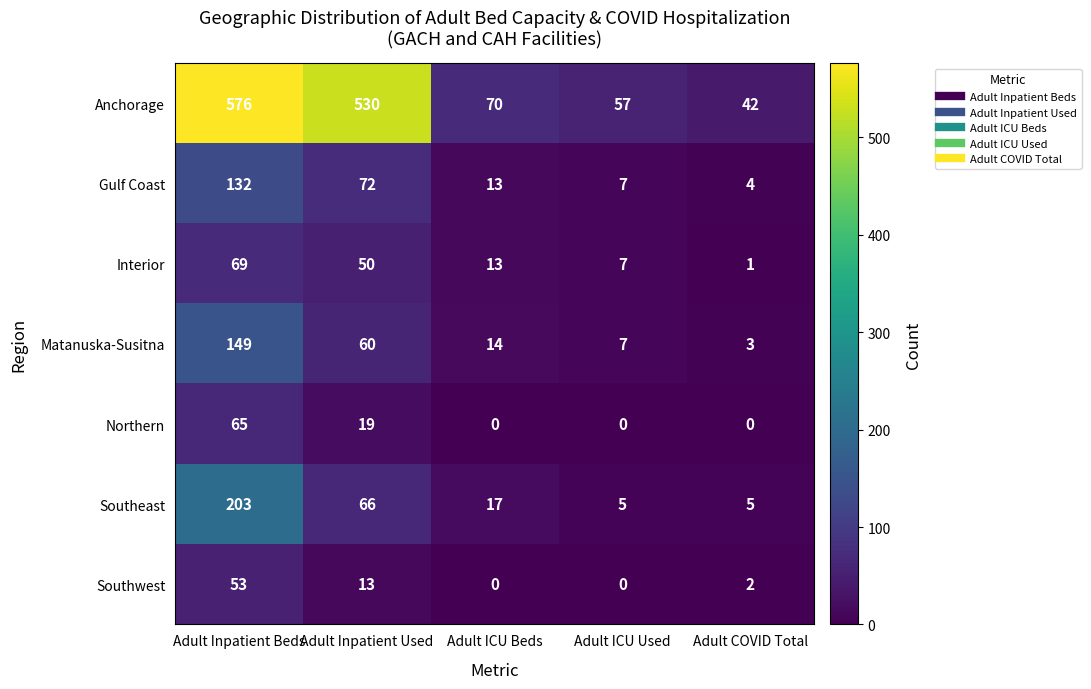

What is the difference between the second highest and minimum values in the Southeast series?

61